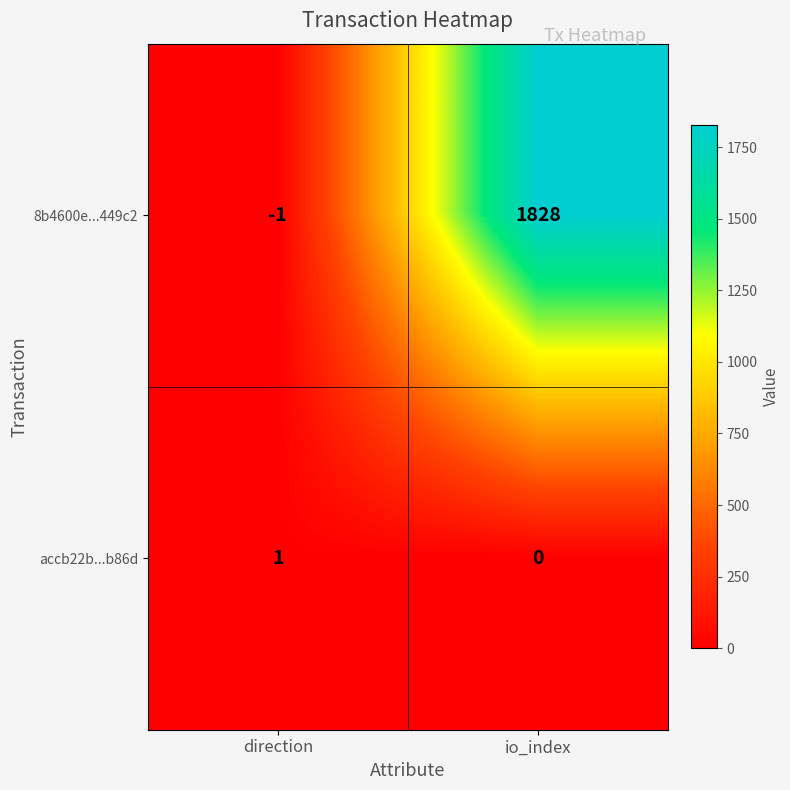

What is the maximum value shown in the chart?

1828